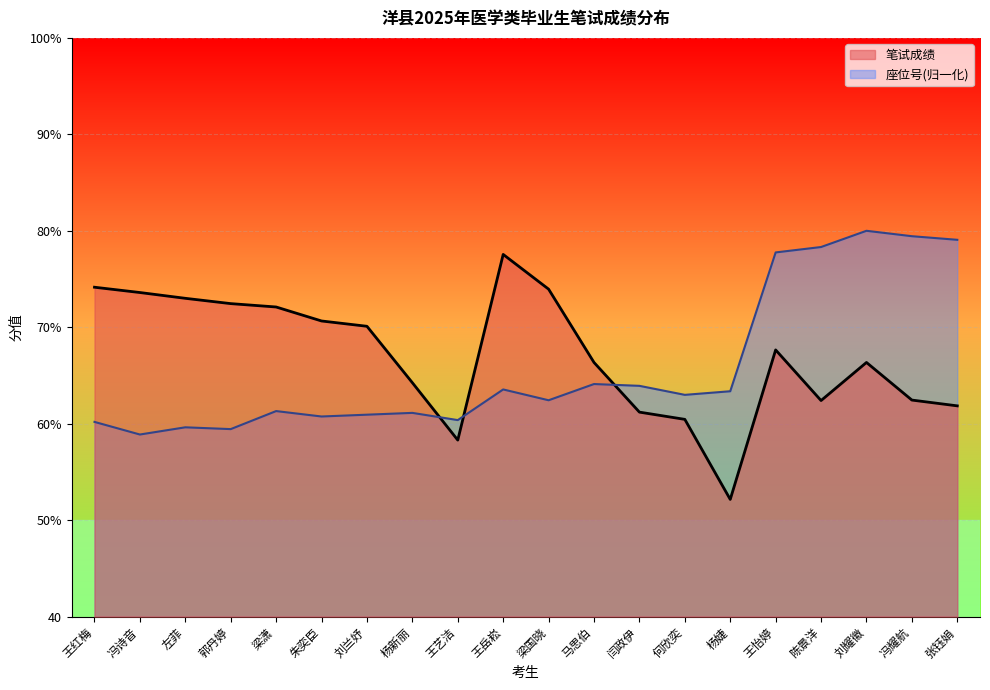

What is the approximate value of 座位号 at 杨婕?

63.4